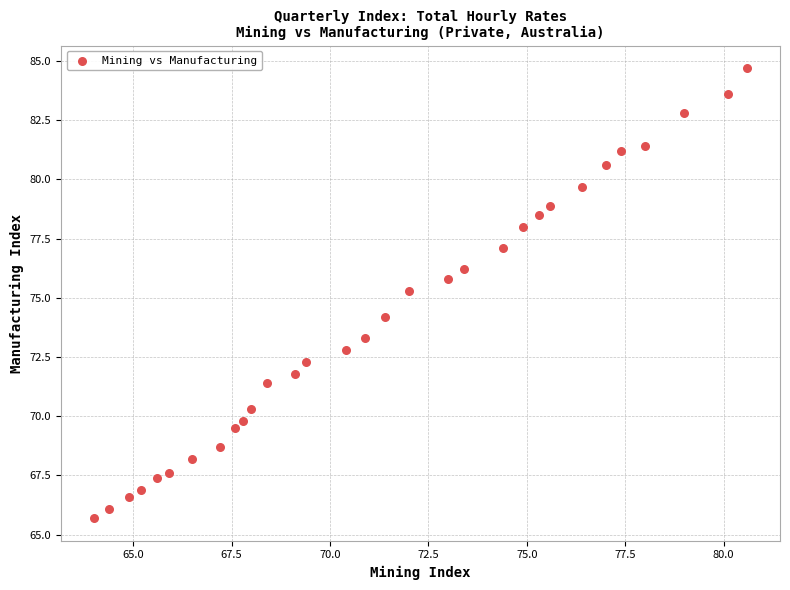

What is the range of Y values (max minus min)?

19.0